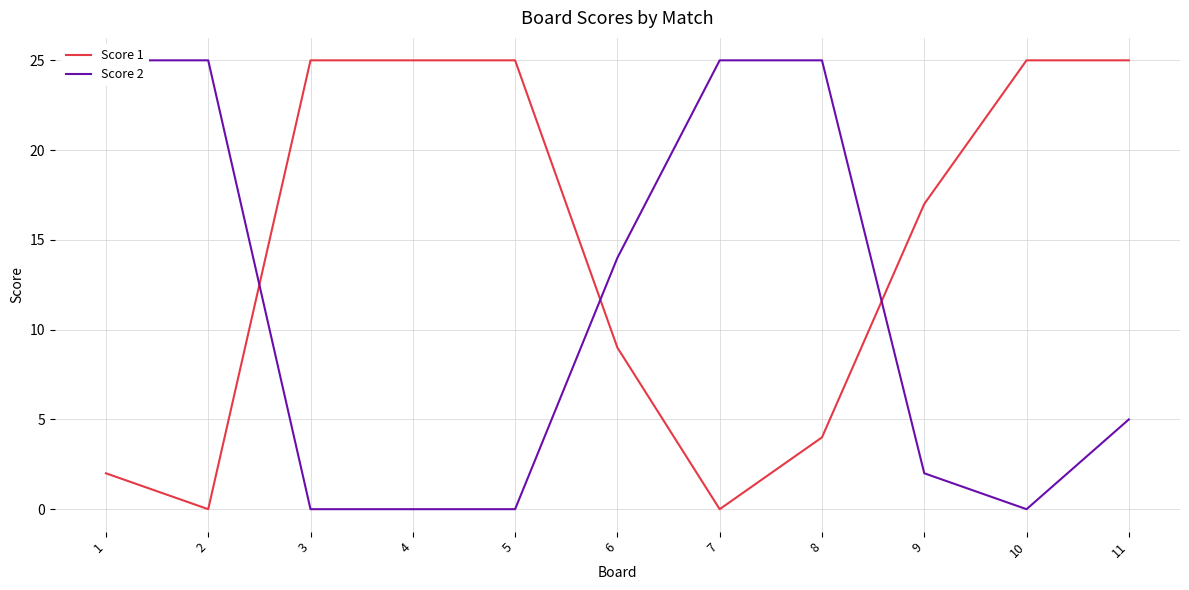

How many values in the Score 2 series are below 5?

5